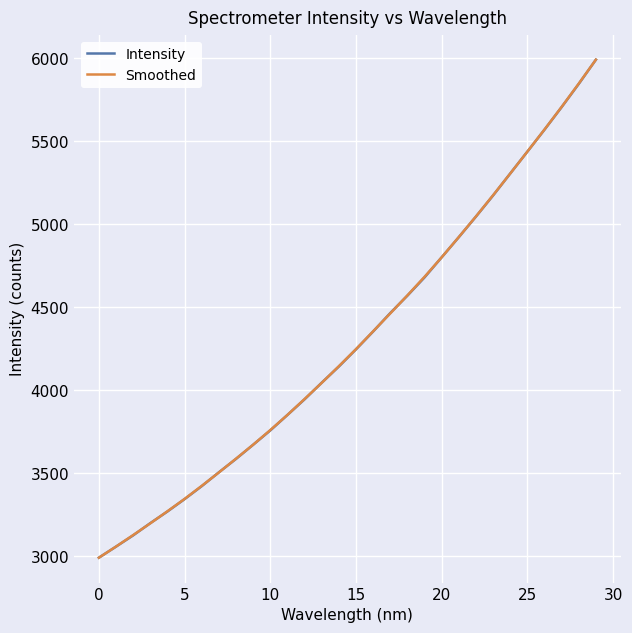

What is the maximum value shown in the chart?

5992.8